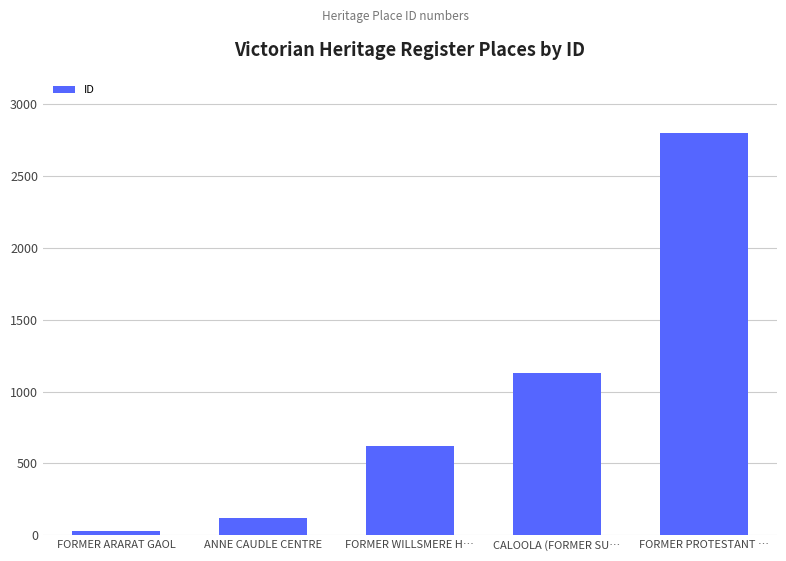

Read the value at FORMER ARARAT GAOL.

26